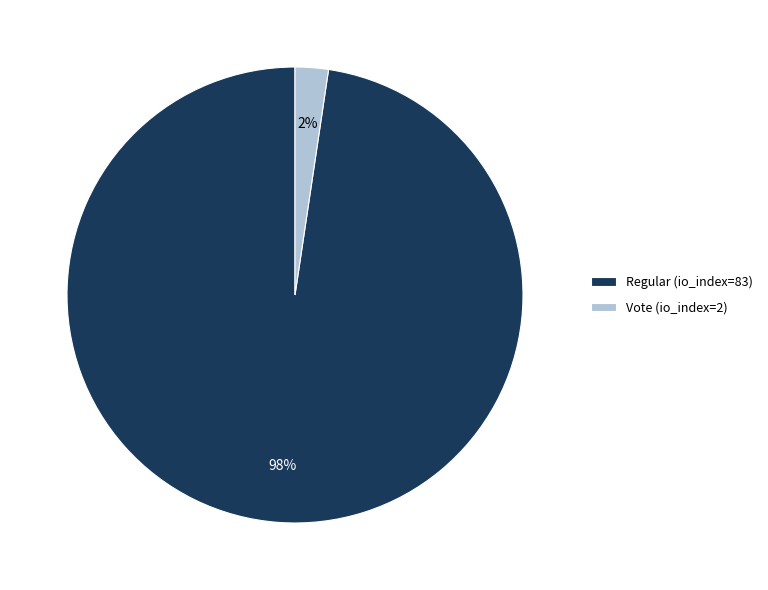

How many segments does this pie chart have?

2